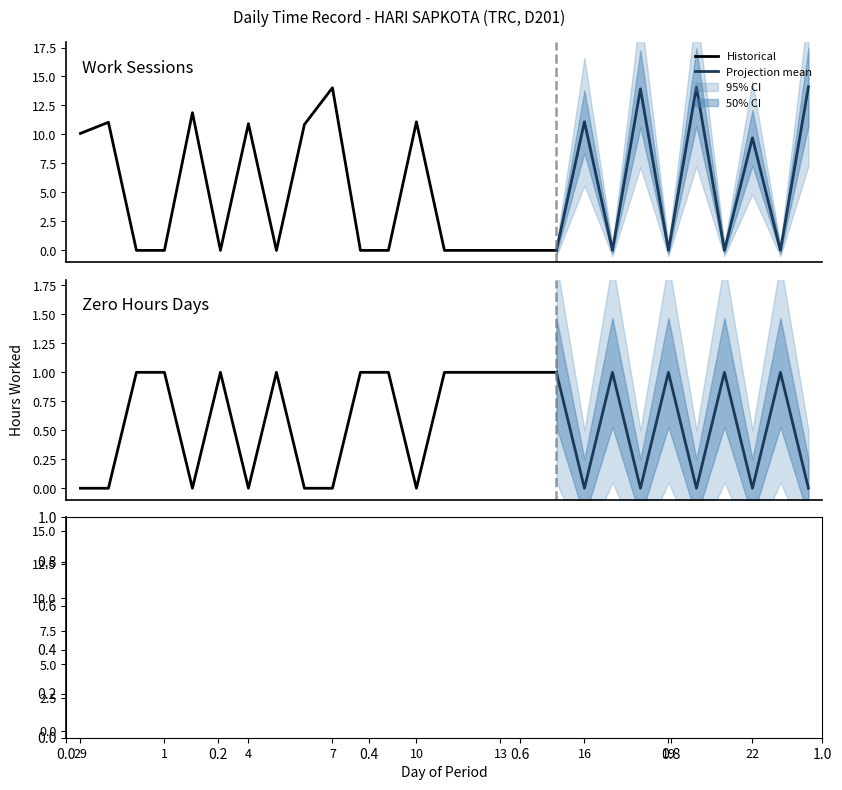

The chart shows a value of -7.8 at 5. True or false?

False